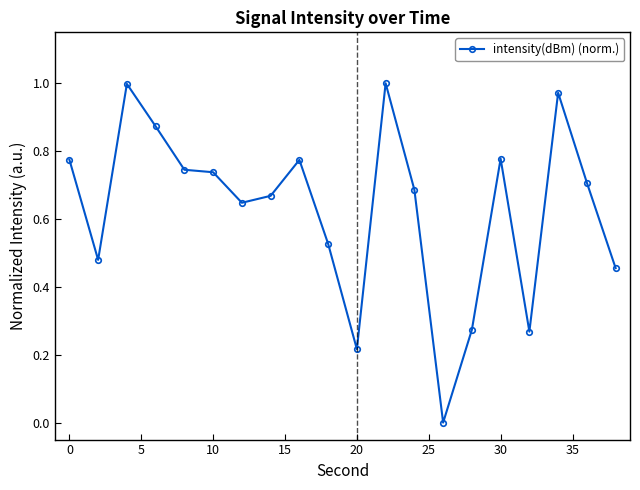

What is the sum of all values?

12.6